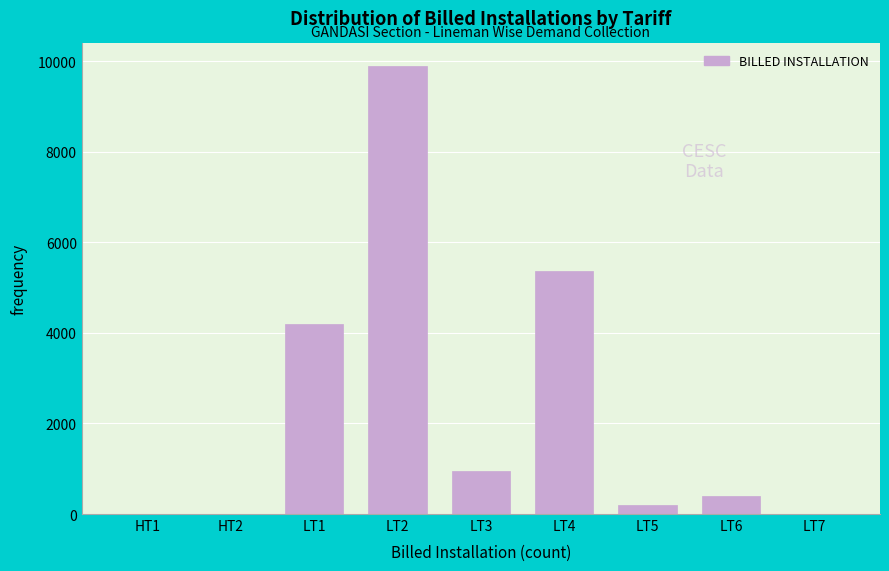

What is the sum of all values?

21026